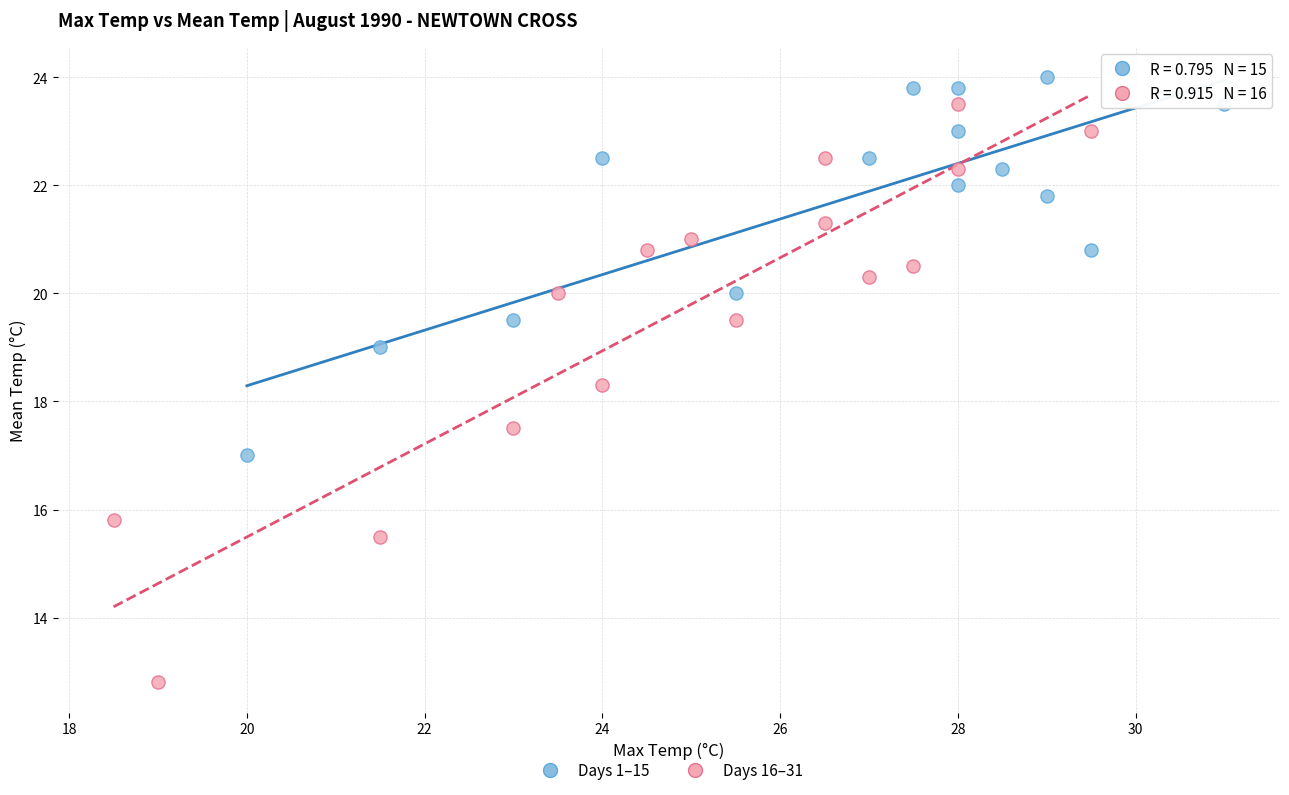

Which series reaches the maximum Y coordinate?

Days 1–15